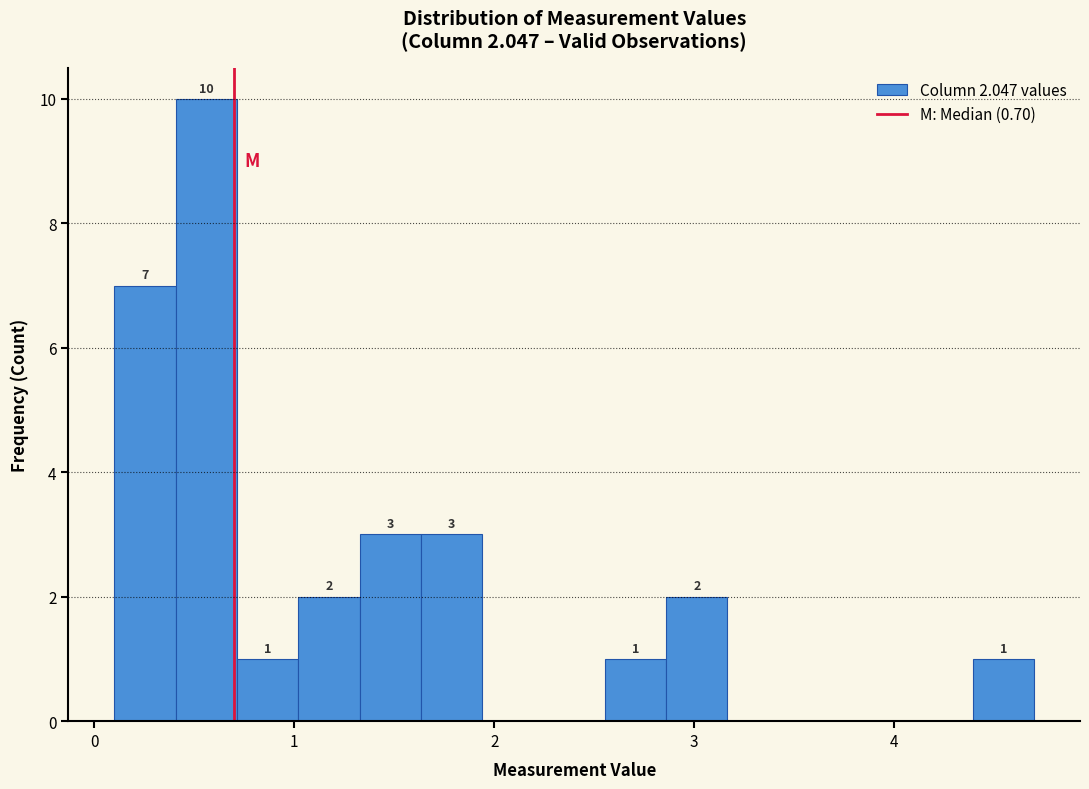

Around what value on the x-axis is the tallest bar? Give the approximate position of its centre, as read against the axis.

0.6